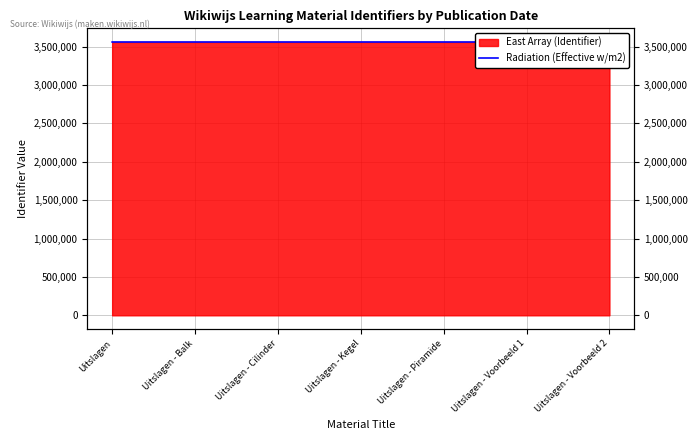

Count the values in the range 3559289 to 3559297.

5